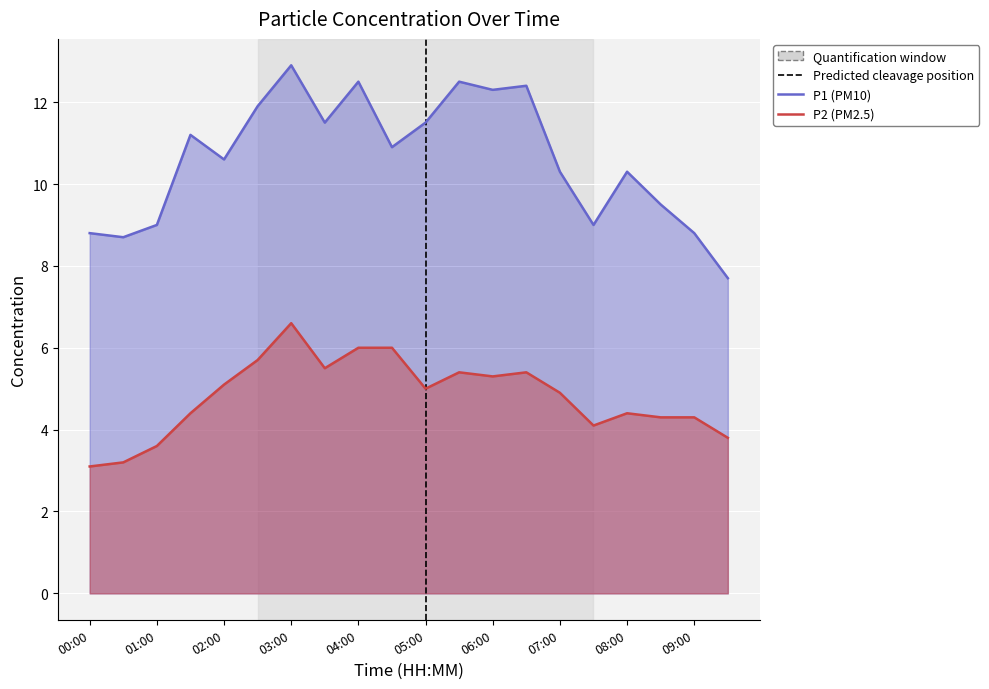

What is the label of the 19th point from the left?

09:00